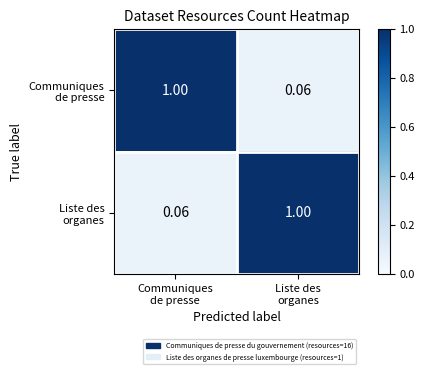

Which series has the widest spread of values?

Communiques de presse